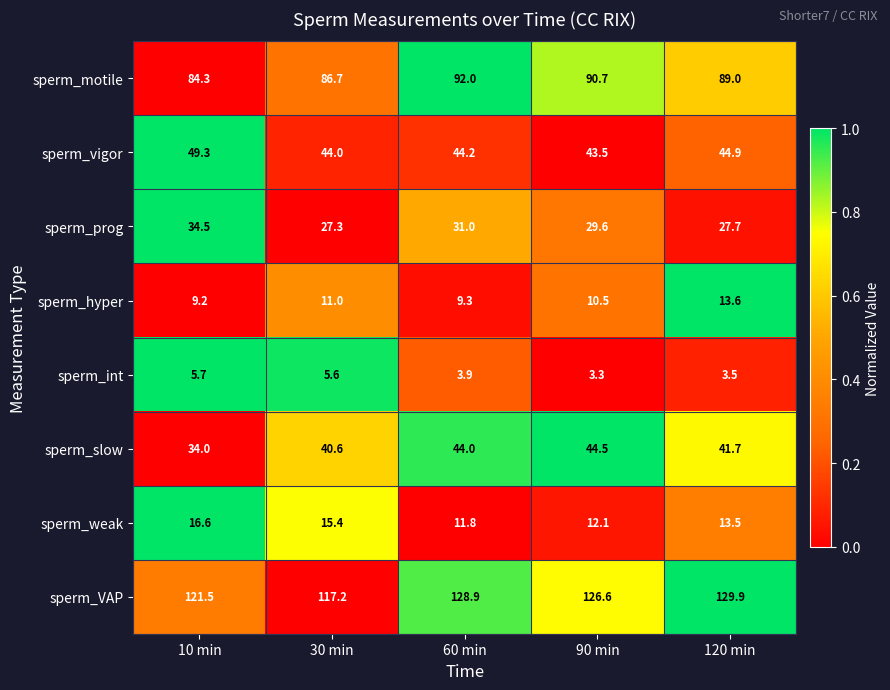

At 60 min, list the series in order from smallest to largest.

sperm_int, sperm_hyper, sperm_weak, sperm_prog, sperm_slow, sperm_vigor, sperm_motile, sperm_VAP